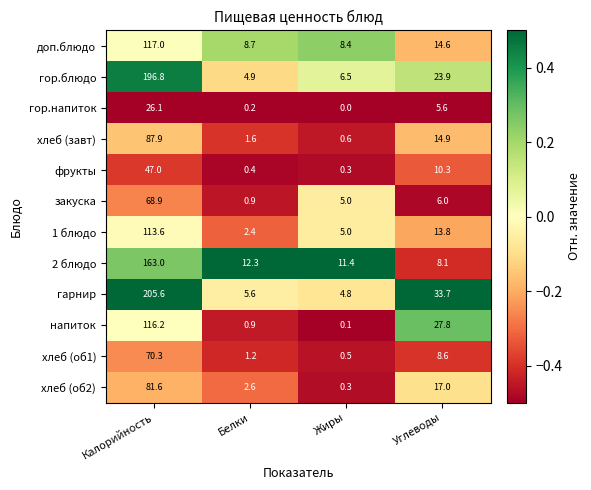

Which series has the largest total across all categories?

гарнир